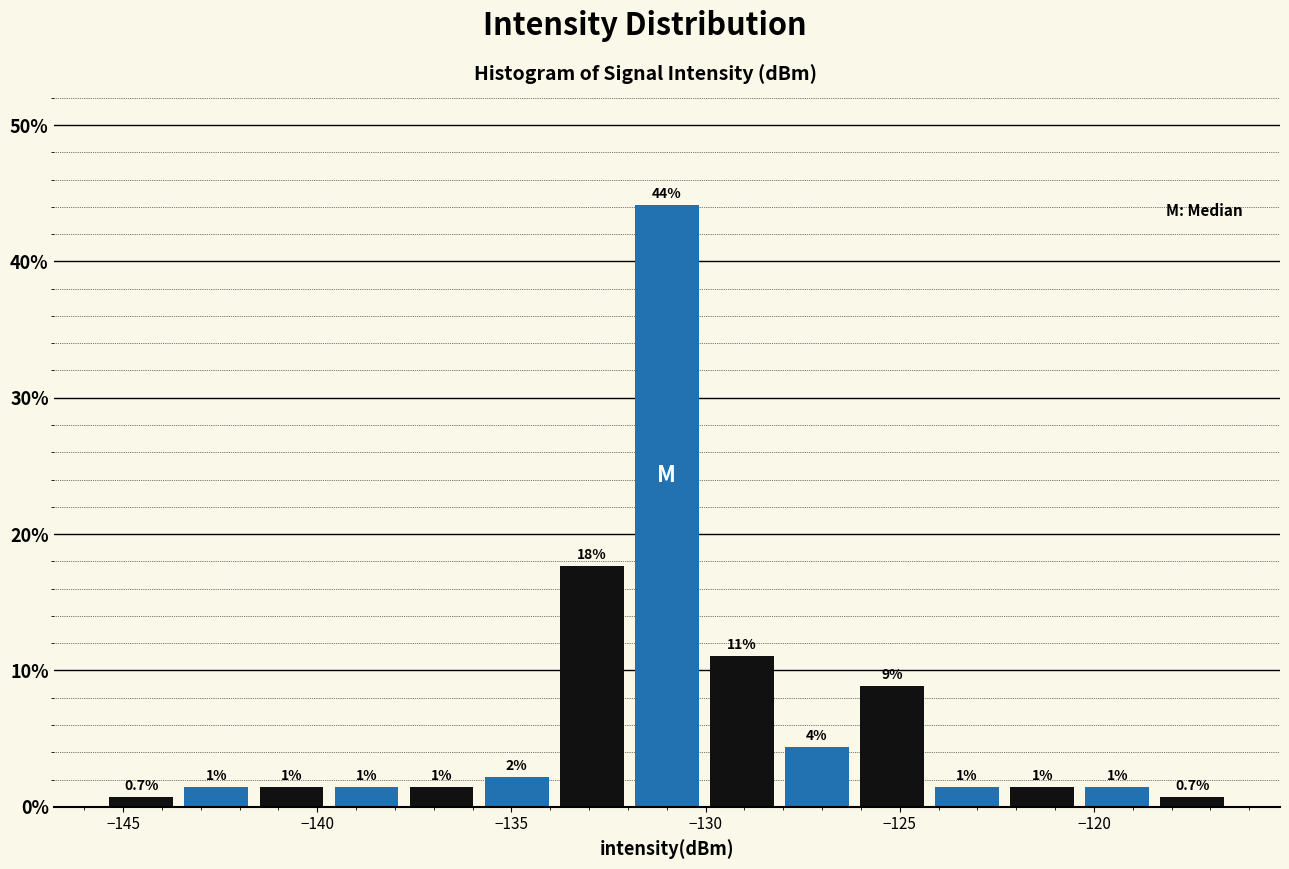

Around what value on the x-axis is the tallest bar? Give the approximate position of its centre, as read against the axis.

-131.0